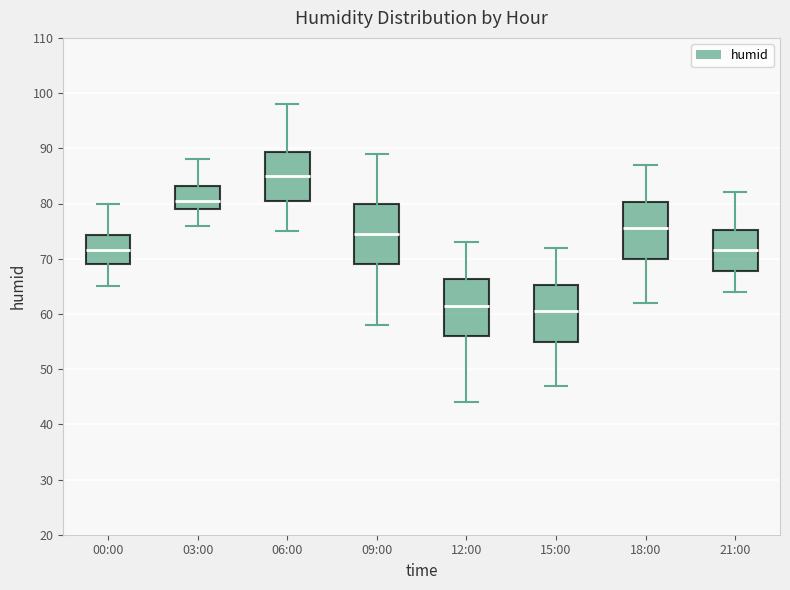

Reading left to right, transcribe this box plot: for each box, give where its median line is, the range the box spans, and where its two whiskers end, as read against the y-axis. The values are not printed on the chart, so give them approximately, as read against the axis.

00:00: median 72, box 69 to 74, whiskers 65 to 80
03:00: median 81, box 79 to 83, whiskers 76 to 88
06:00: median 85, box 81 to 89, whiskers 75 to 98
09:00: median 75, box 69 to 80, whiskers 58 to 89
12:00: median 62, box 56 to 66, whiskers 44 to 73
15:00: median 61, box 55 to 65, whiskers 47 to 72
18:00: median 76, box 70 to 80, whiskers 62 to 87
21:00: median 72, box 68 to 75, whiskers 64 to 82